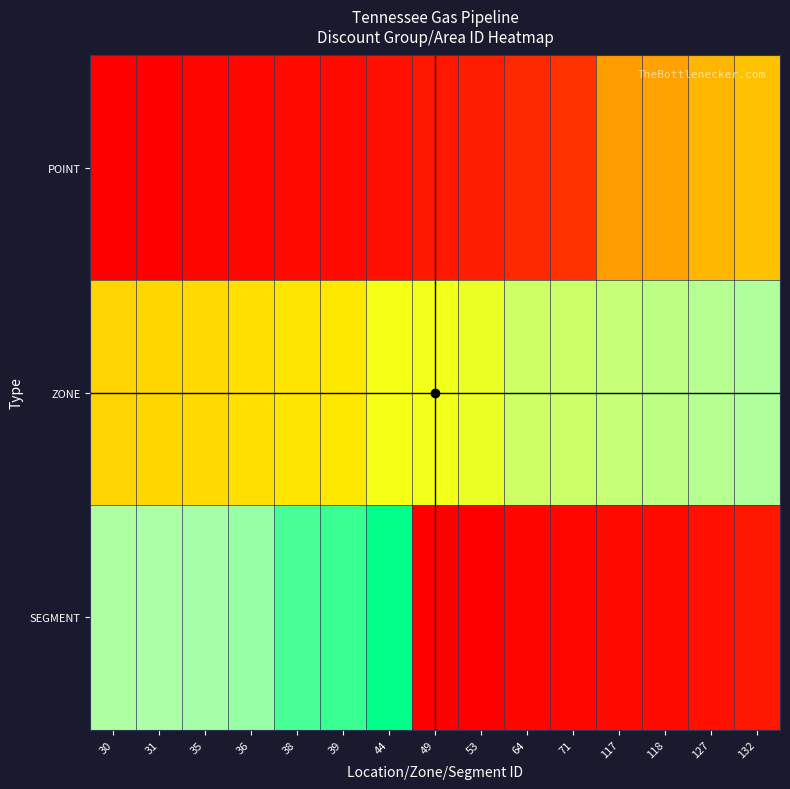

Reading right to left, extract all data points from this chart.

POINT: 132=132	127=127	118=118	117=117	71=71	64=64	53=53	49=49	44=44	39=39	38=38	36=36	35=35	31=31	30=30
ZONE: 132=183	127=181	118=179	117=177	71=175	64=174	53=164	49=162	44=161	39=148	38=147	36=144	35=142	31=141	30=140
SEGMENT: 132=49	127=44	118=39	117=38	71=36	64=35	53=31	49=30	44=213	39=203	38=201	36=188	35=186	31=185	30=184